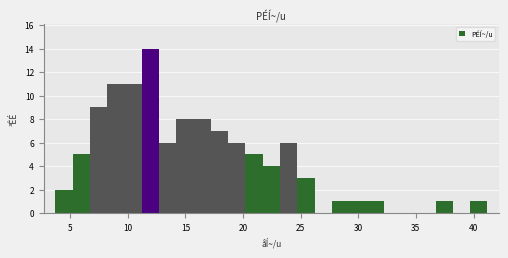

Read against the x-axis, roughly where is the centre of the tallest bar?

12.0